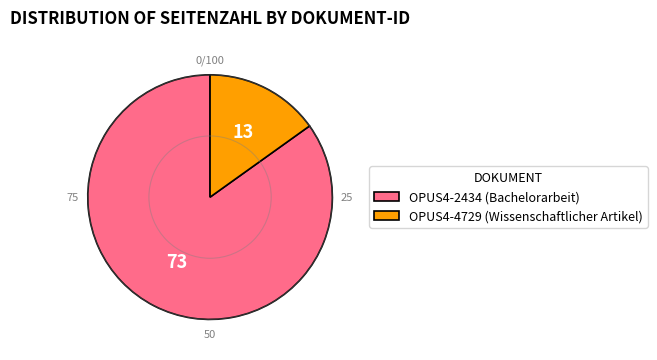

The OPUS4-2434 (Bachelorarbeit) slice represents 92% of the pie. True or false?

False